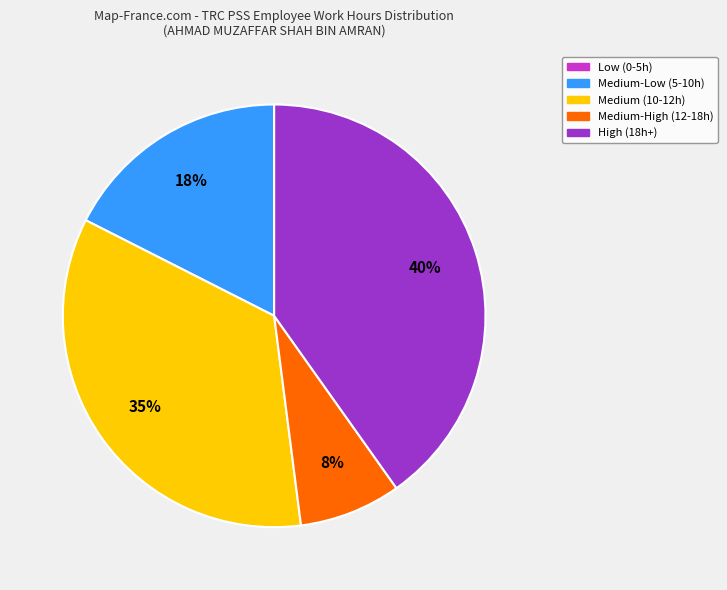

To the nearest percent, what is the average slice percentage?

20%